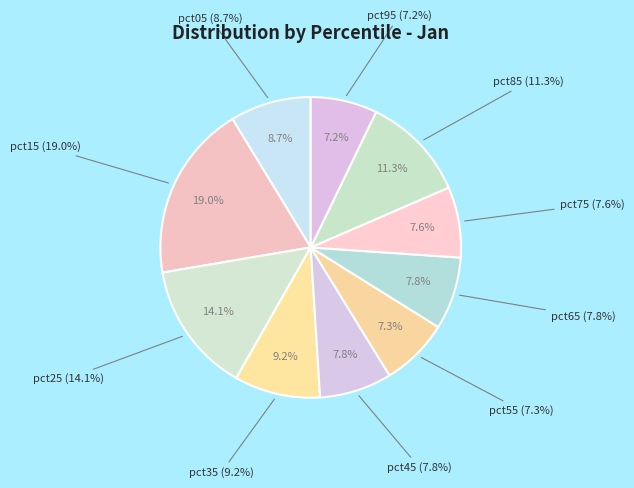

To the nearest percent, what is the difference between the pct95 and pct65 slice percentages?

1%